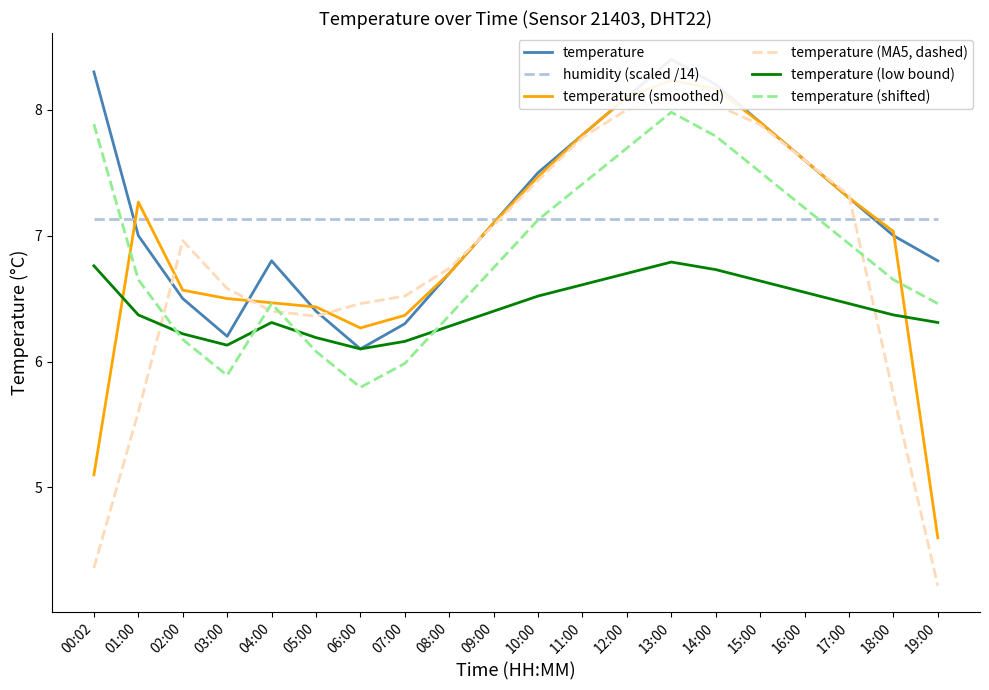

At which category is the sum across all series the highest?

13:00